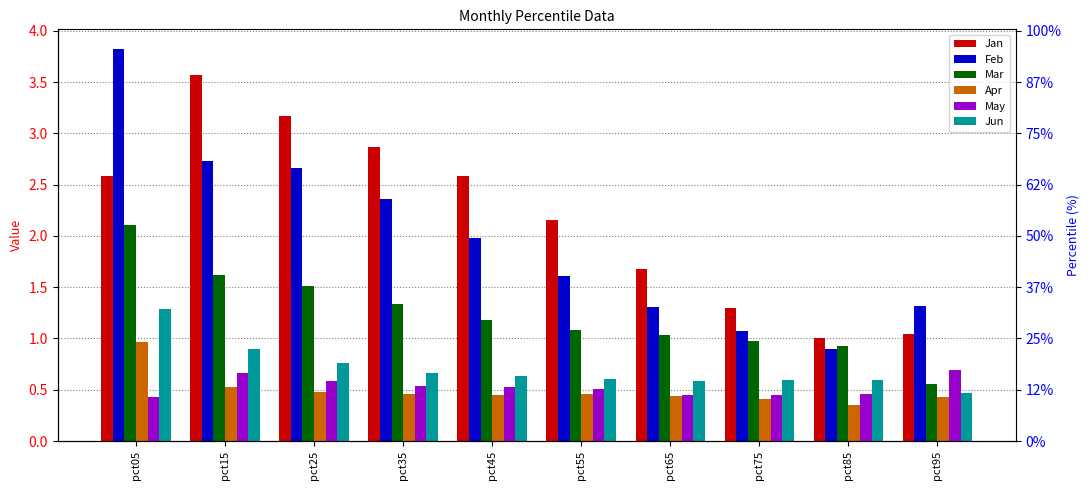

What is the value of the May bar at the 8th from the left?

0.4